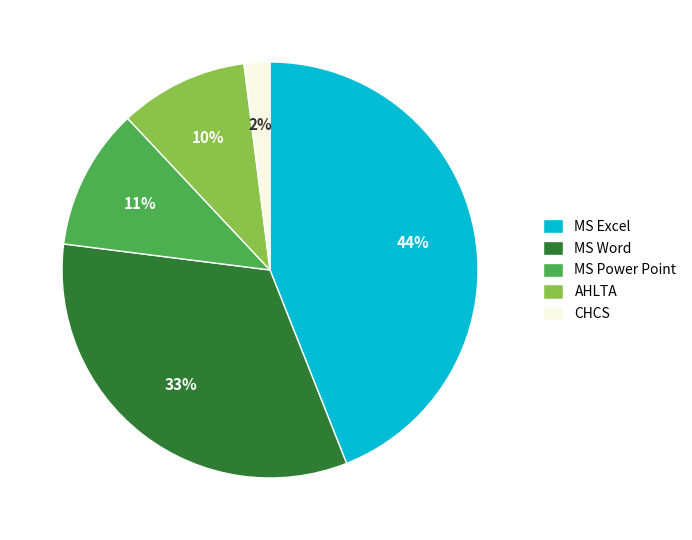

To the nearest percent, what percentage of the pie is MS Excel?

44%